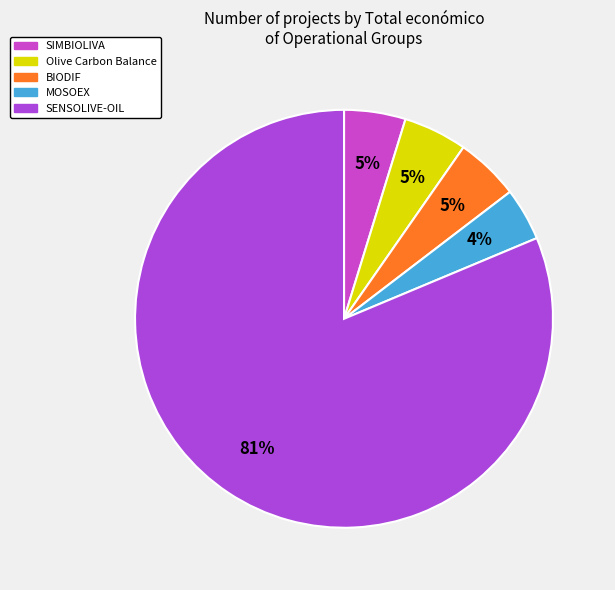

Rank the categories by value from lowest to highest.

MOSOEX, SIMBIOLIVA, BIODIF, Olive Carbon Balance, SENSOLIVE-OIL